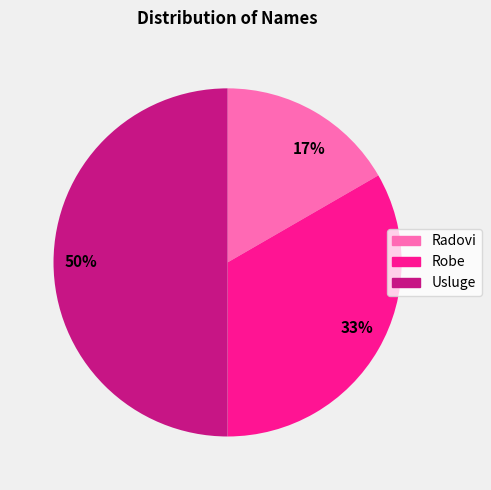

Count the number of slices in the pie.

3